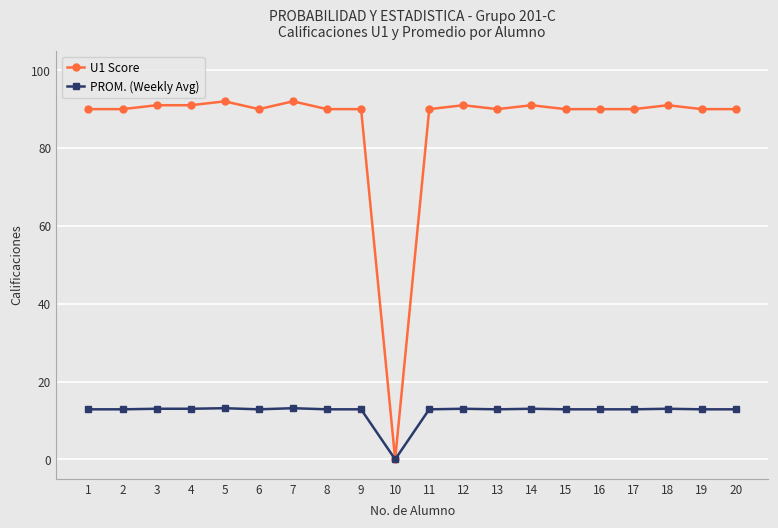

At which label does U1 Score reach its minimum?

10